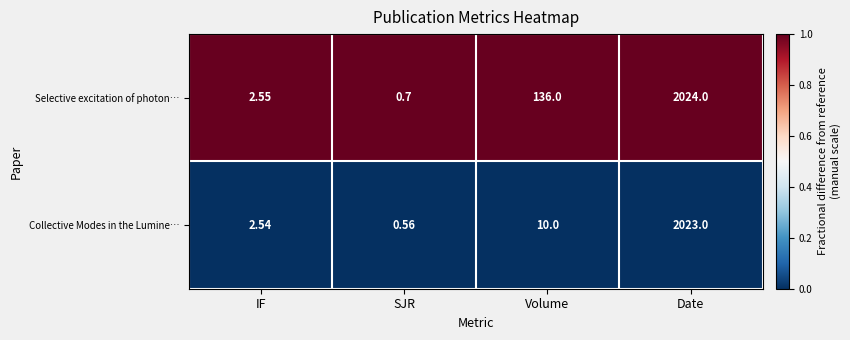

Rank the categories by Collective Modes in the Lumine… value from lowest to highest.

SJR, IF, Volume, Date